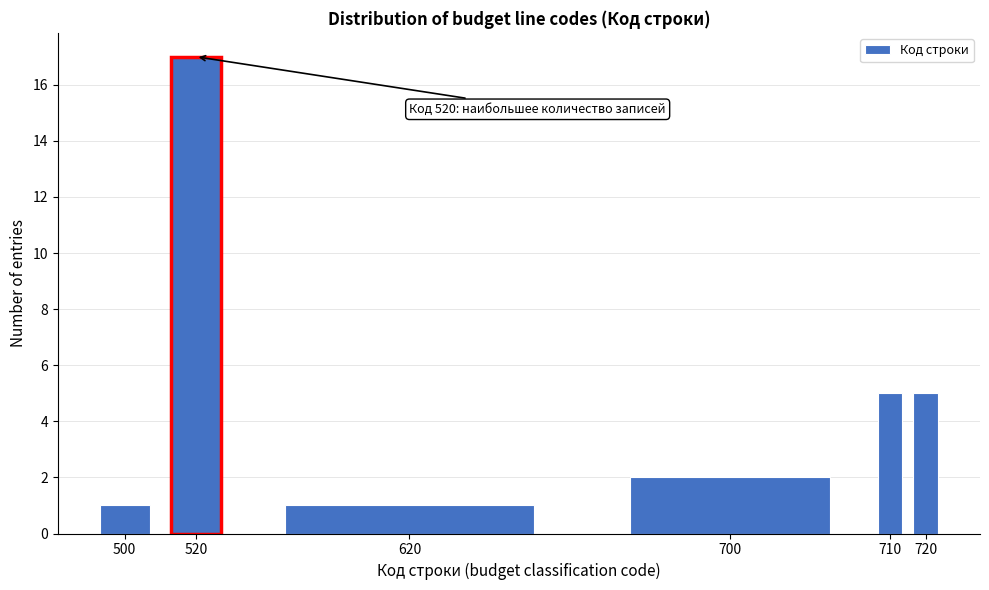

Reading left to right, list all the values displayed in this chart.

1	17	1	2	5	5